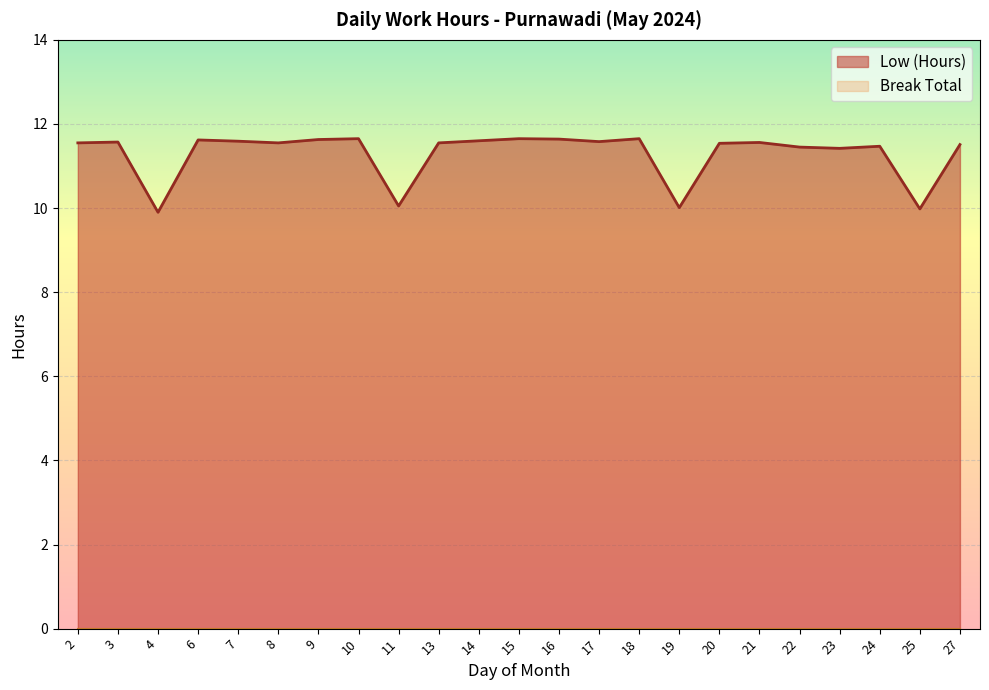

What is the value of the 21st point from the left?

11.5